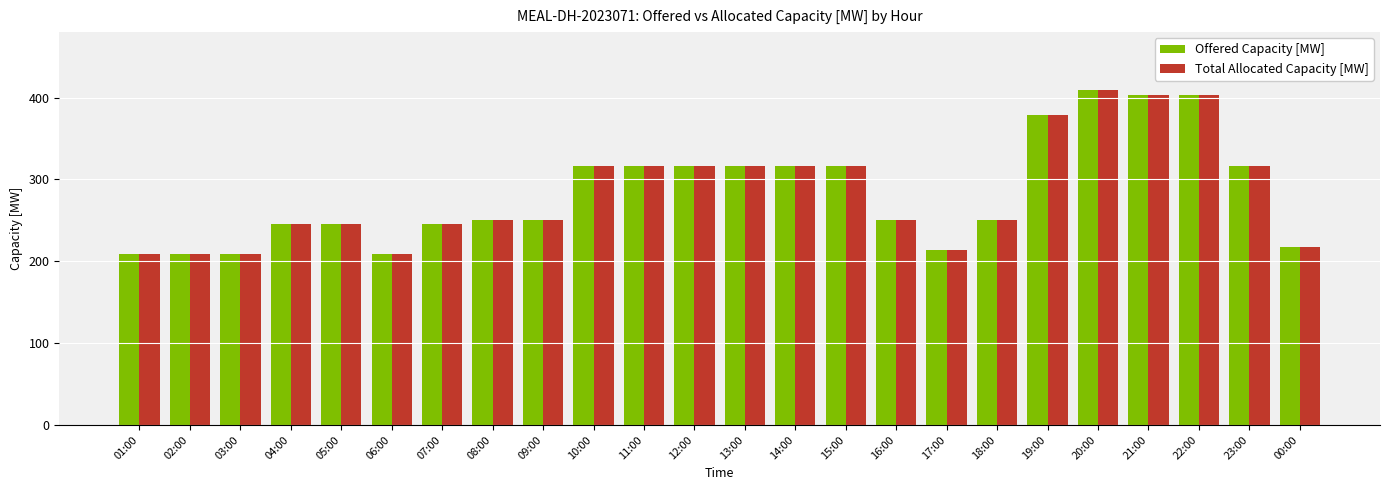

Reading left to right, what are all the values shown in this chart?

Offered Capacity [MW]: 01:00=209	02:00=209	03:00=209	04:00=246	05:00=246	06:00=209	07:00=246	08:00=251	09:00=251	10:00=317	11:00=317	12:00=317	13:00=317	14:00=317	15:00=317	16:00=251	17:00=214	18:00=251	19:00=379	20:00=409	21:00=403	22:00=403	23:00=317	00:00=218
Total Allocated Capacity [MW]: 01:00=209	02:00=209	03:00=209	04:00=246	05:00=246	06:00=209	07:00=246	08:00=251	09:00=251	10:00=317	11:00=317	12:00=317	13:00=317	14:00=317	15:00=317	16:00=251	17:00=214	18:00=251	19:00=379	20:00=409	21:00=403	22:00=403	23:00=317	00:00=218